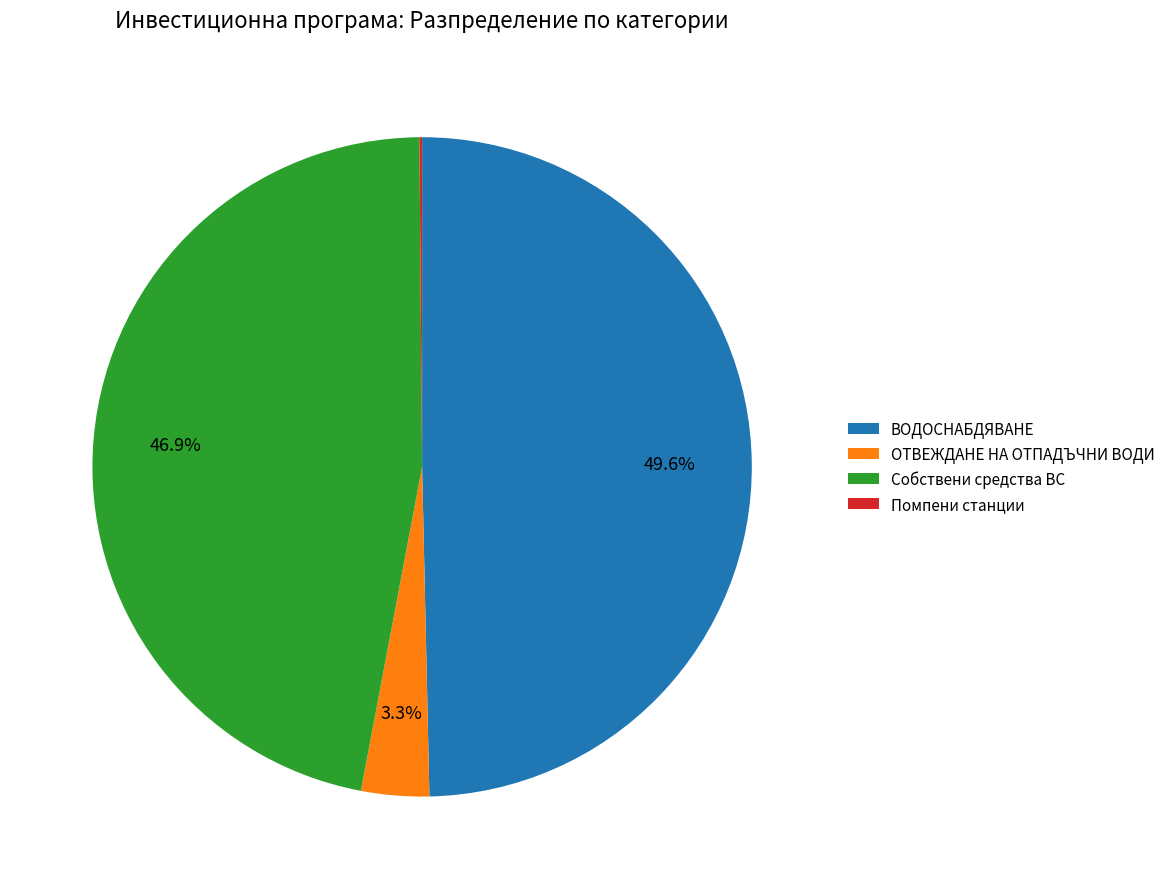

Does any single category account for the majority?

No